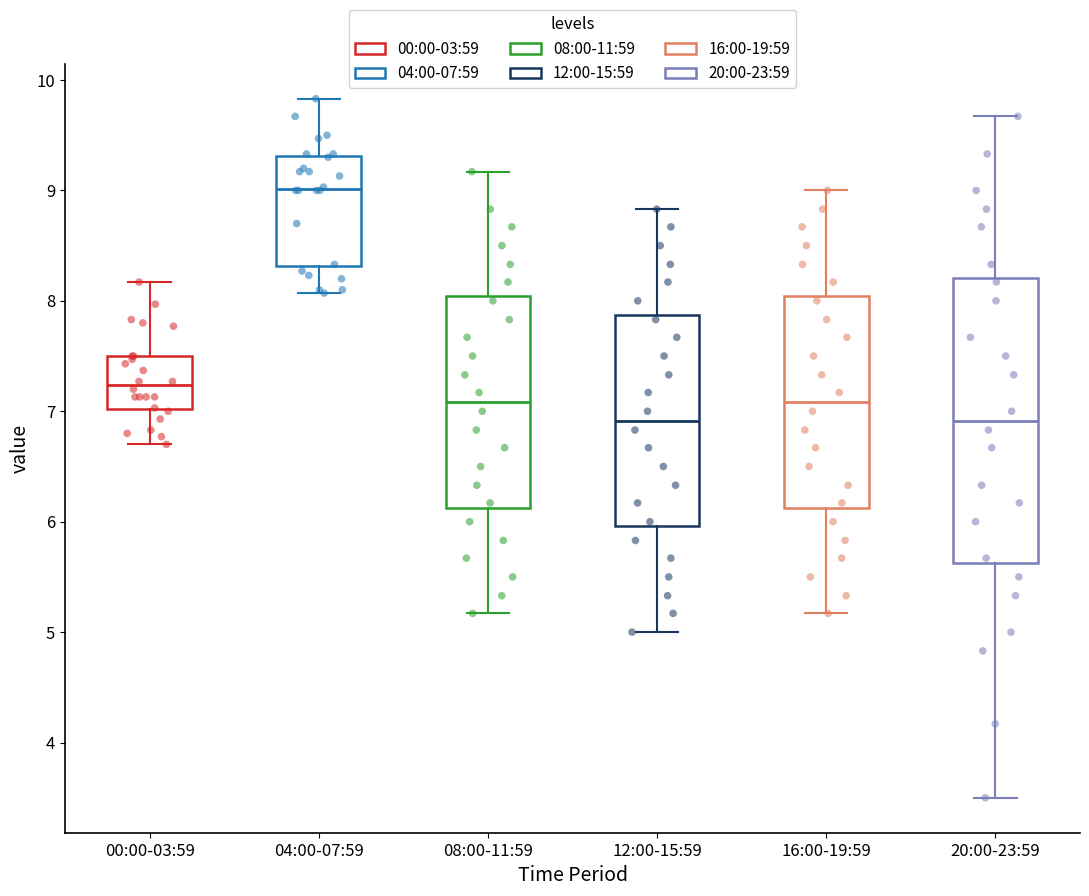

Which box's median line is the highest?

04:00-07:59